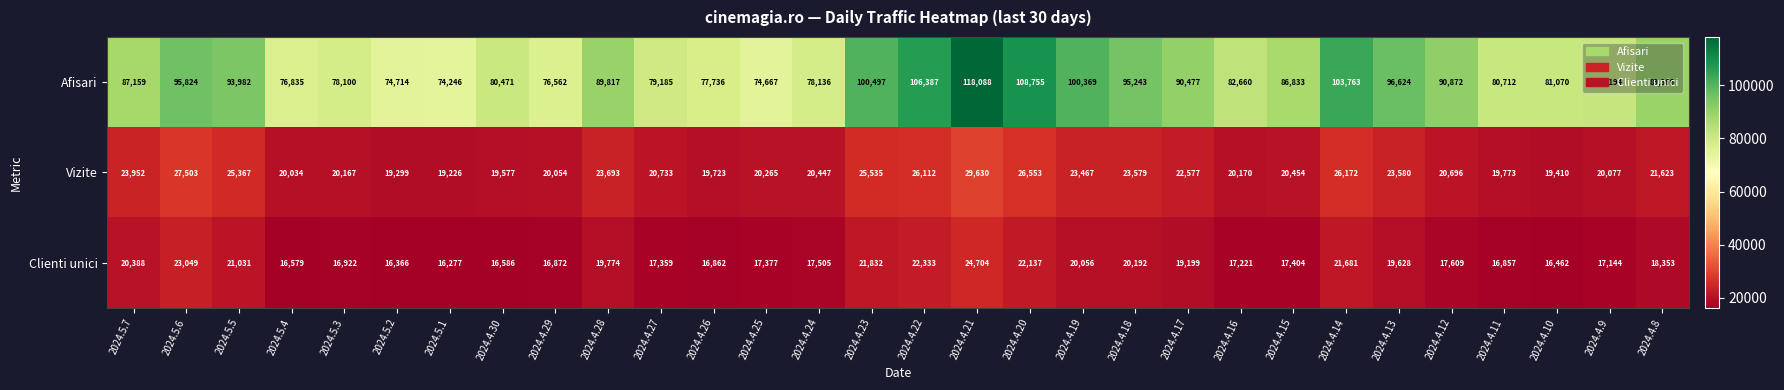

What is the total value across all series at 2024.4.29?

113488